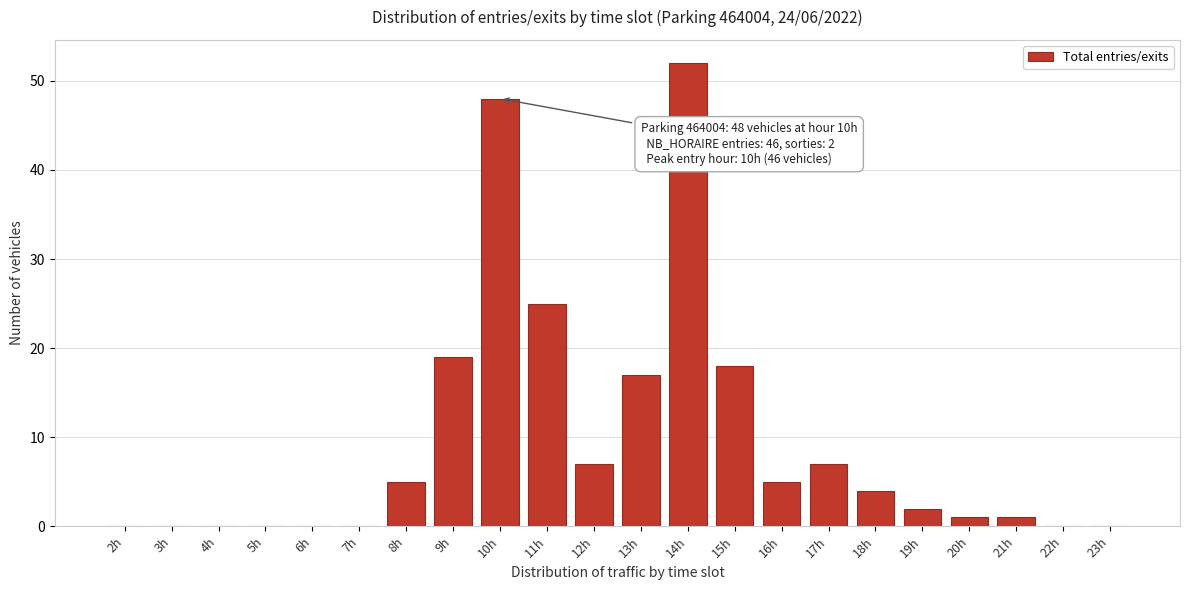

Reading left to right, extract all data points from this chart.

2h=0	3h=0	4h=0	5h=0	6h=0	7h=0	8h=5	9h=19	10h=48	11h=25	12h=7	13h=17	14h=52	15h=18	16h=5	17h=7	18h=4	19h=2	20h=1	21h=1	22h=0	23h=0